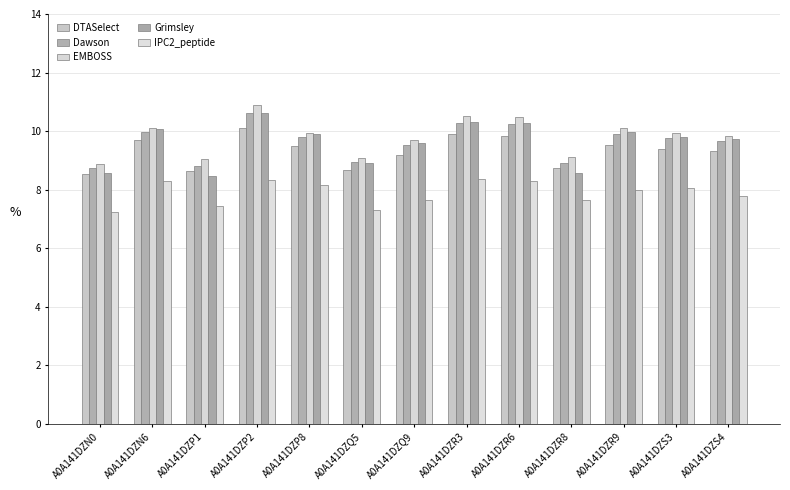

What is the label of the 2nd bar from the right?

A0A141DZS3